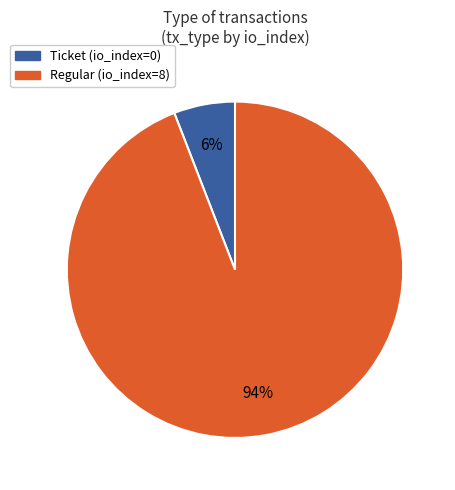

Which slice is the smallest?

Ticket